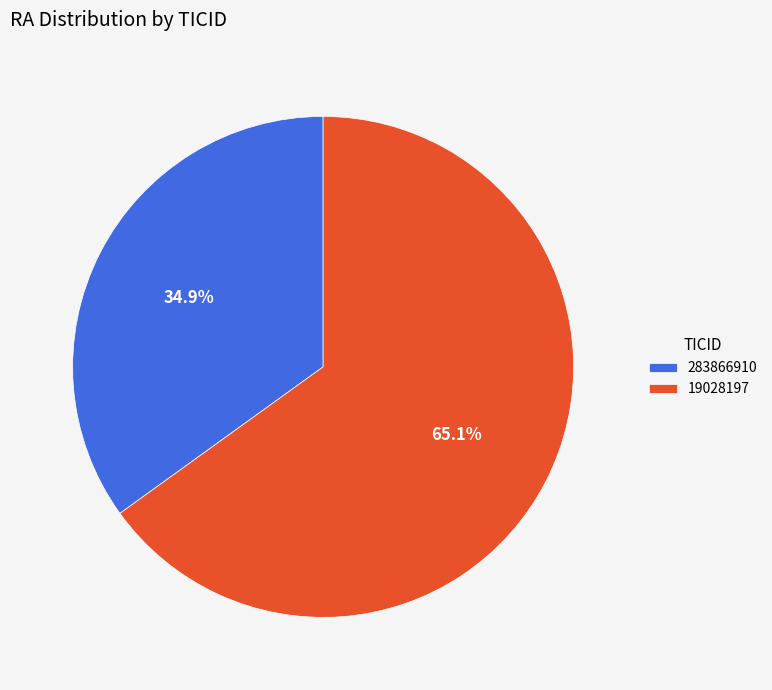

Is there a majority slice in this chart?

Yes